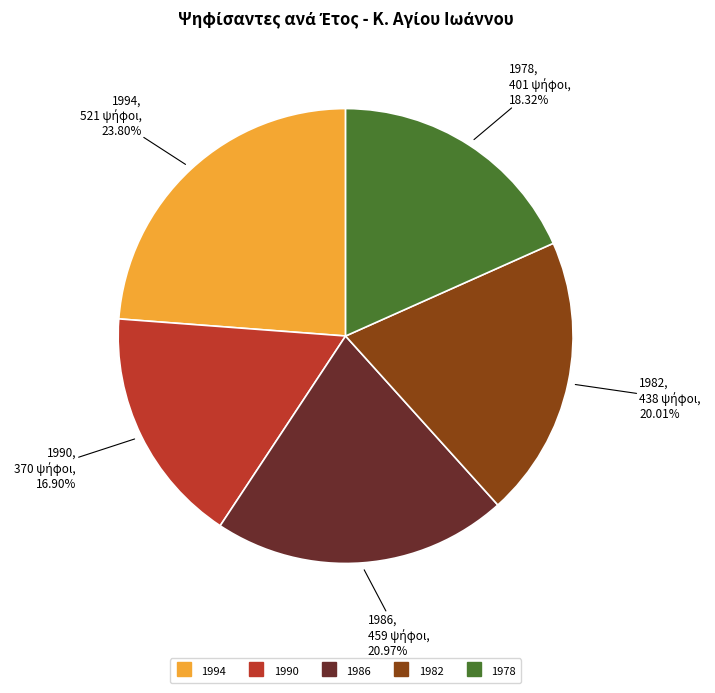

Is it true that 1978 is 18% of the pie?

True